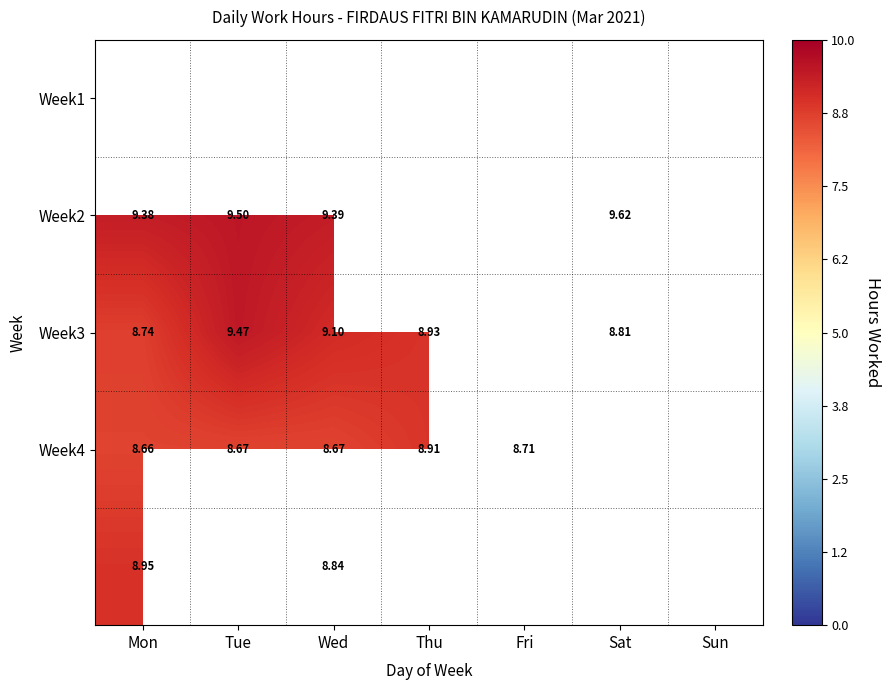

At how many categories does at least one series exceed 8?

6